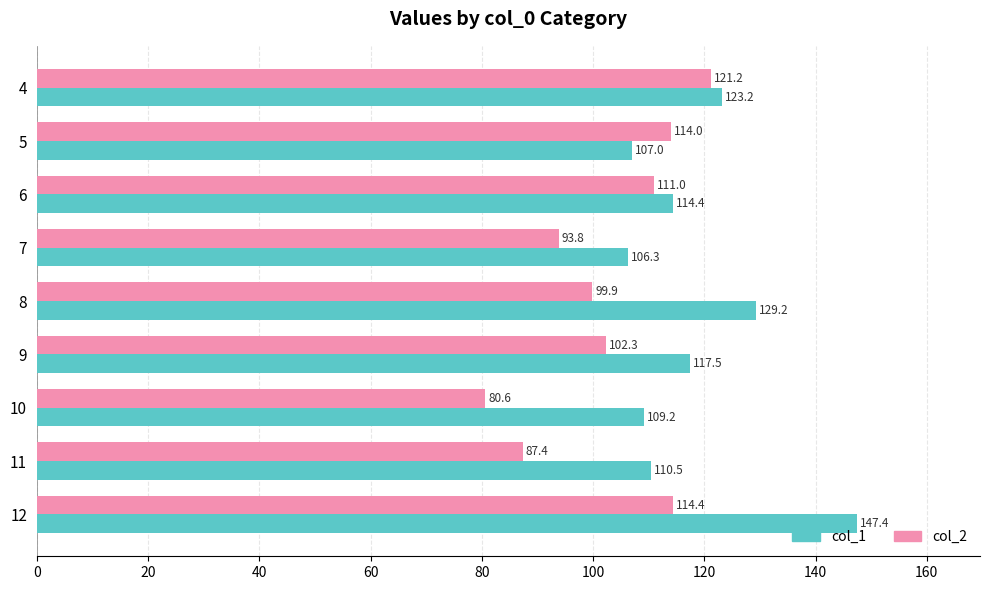

At which label does col_1 reach its peak?

12